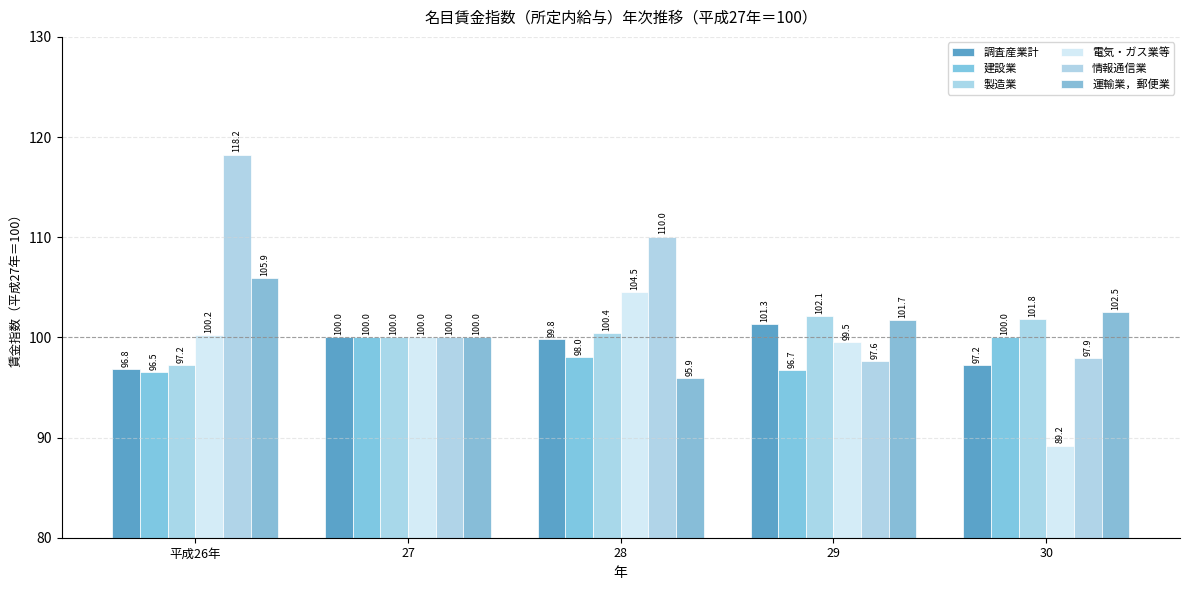

The value of 電気・ガス業等 at 平成26年 is 39.8. True or false?

False